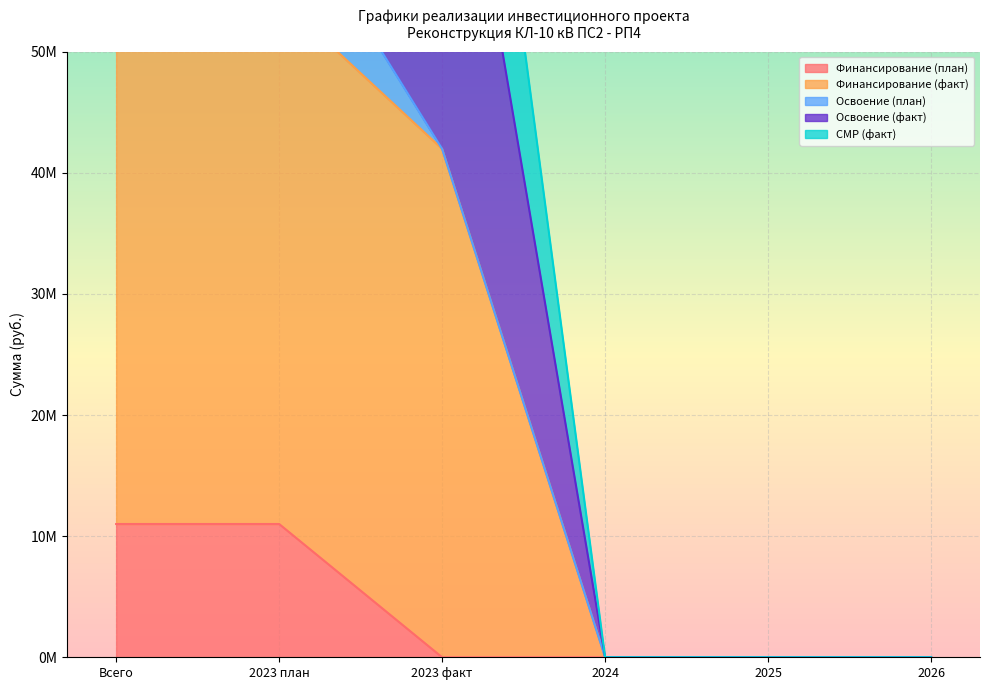

Which series has the largest total across all categories?

Финансирование (факт)